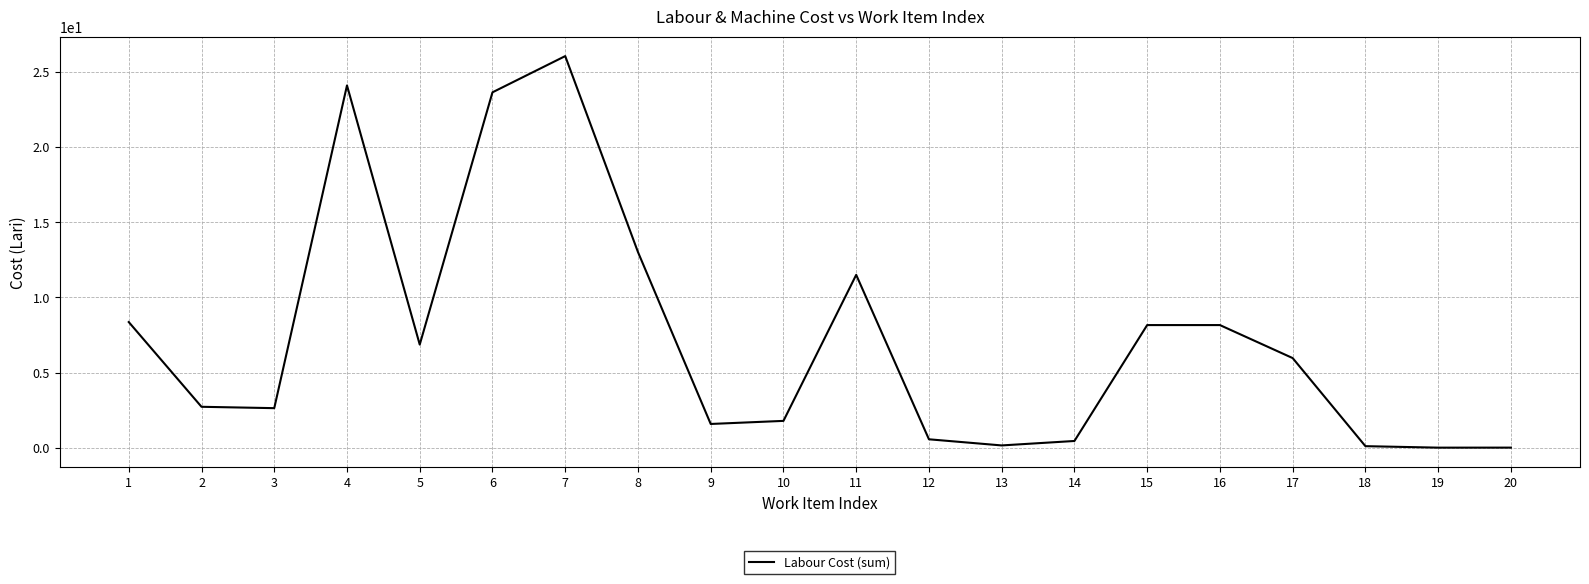

Approximately how many times larger is the value at 15 compared to 17?

1.4